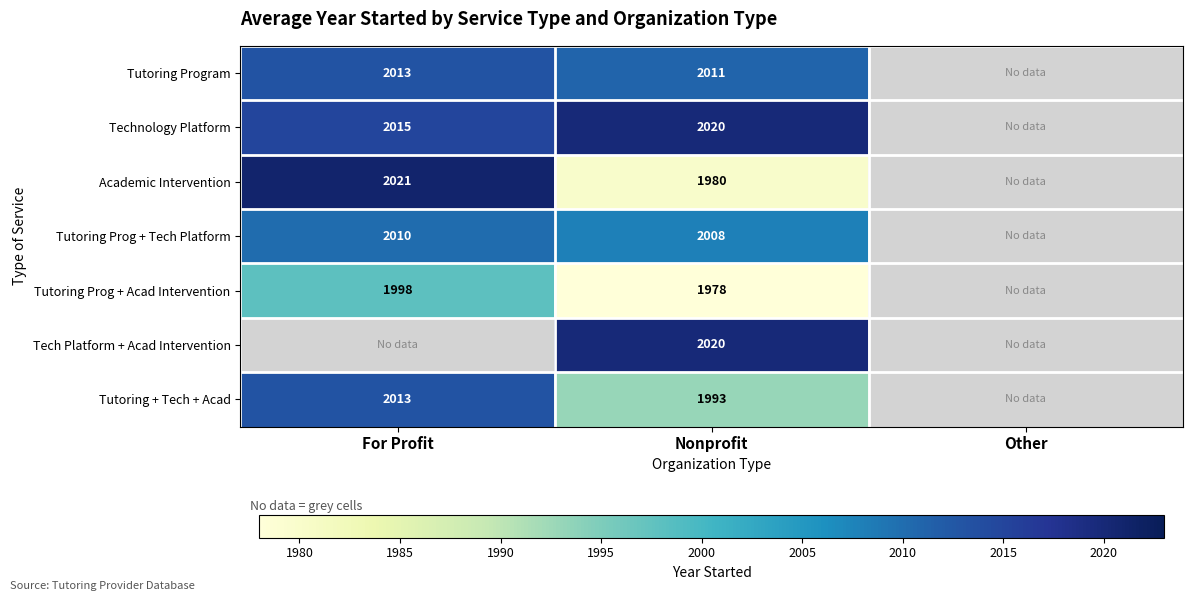

What is the sum of the Technology Platform values at Nonprofit and For Profit?

4035